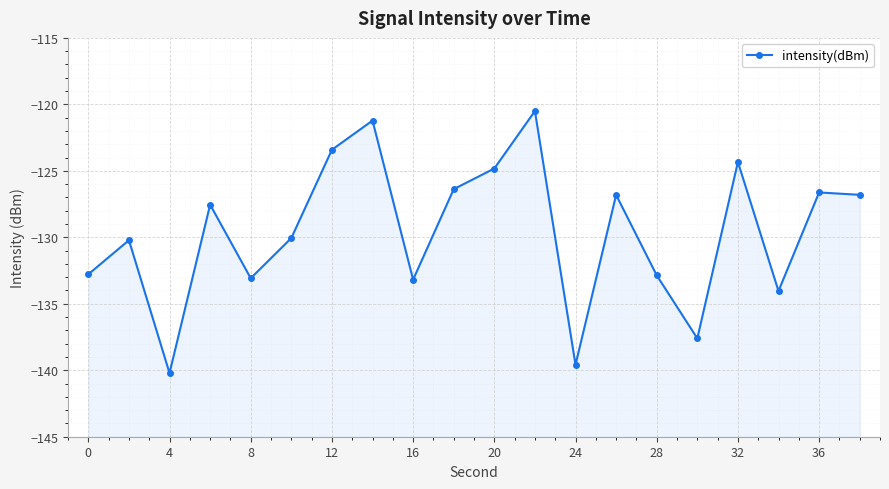

The chart shows a value of -66.7 at 32. True or false?

False